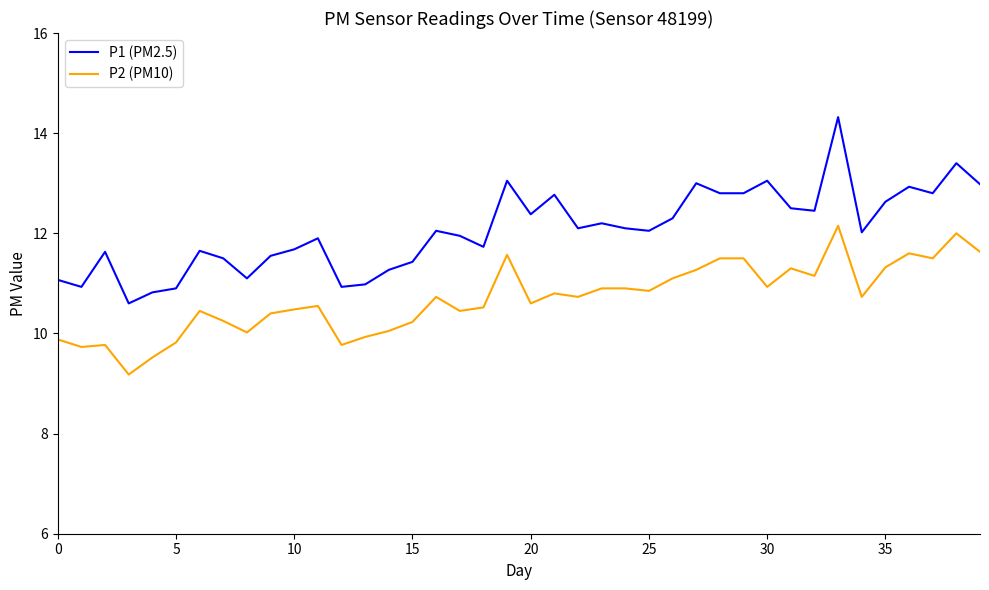

True or false: P2 (PM10) and P1 (PM2.5) cross at least once.

False